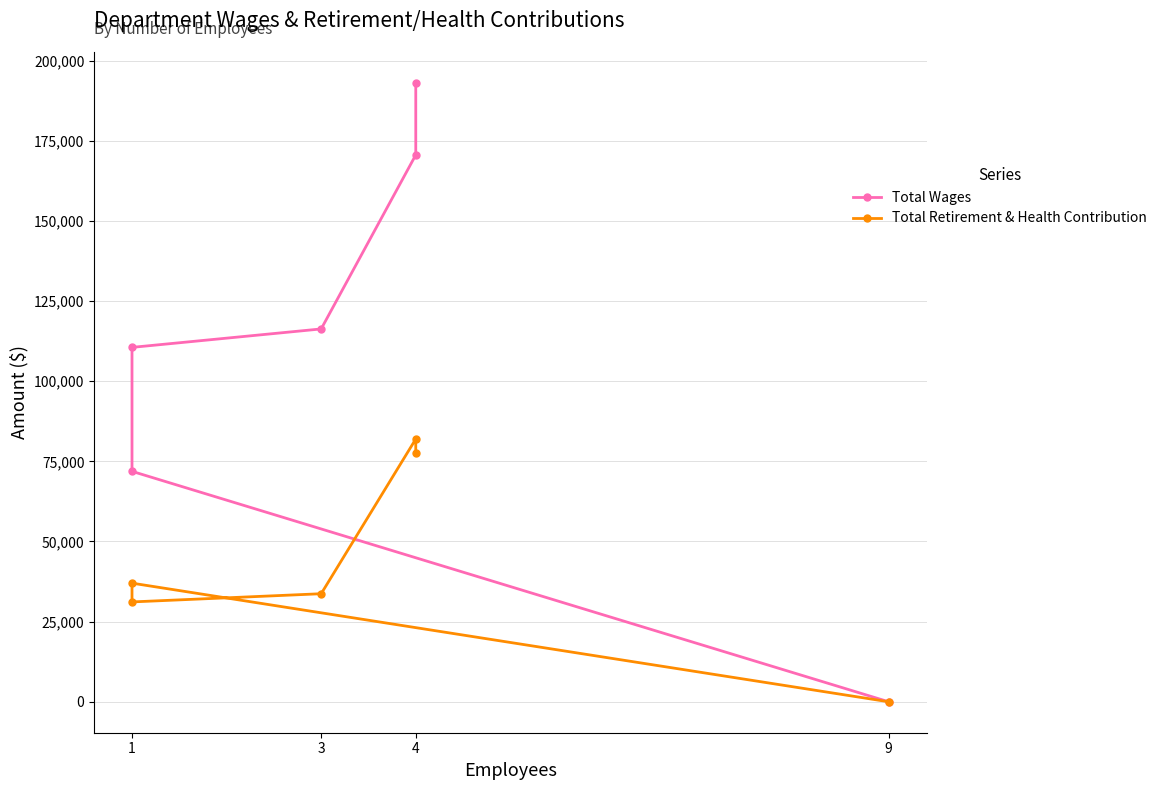

True or false: Total Wages and Total Retirement & Health Contribution cross at least once.

False